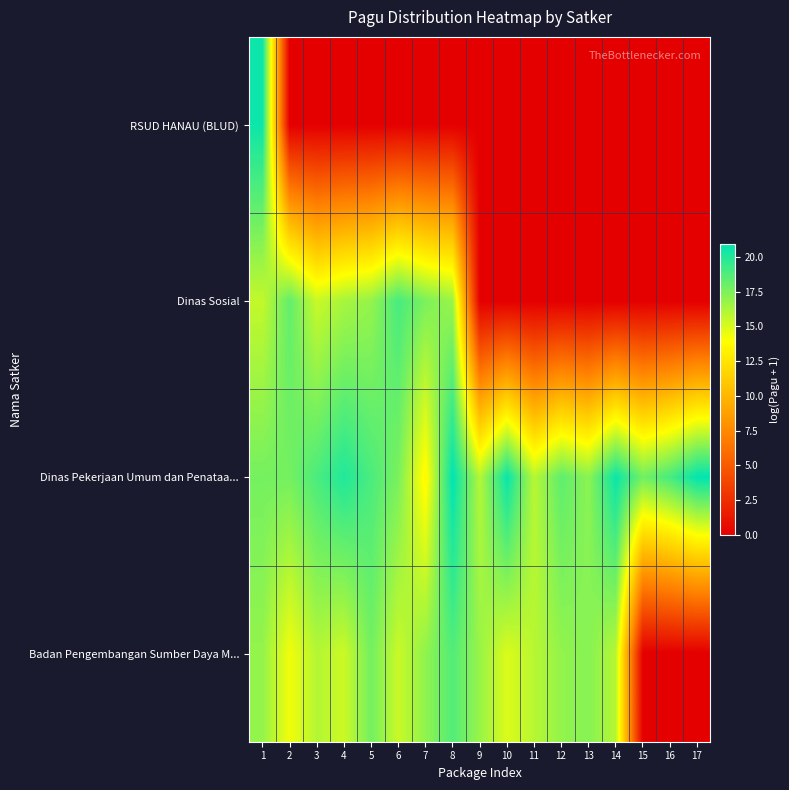

At which category is the sum across all series the highest?

1